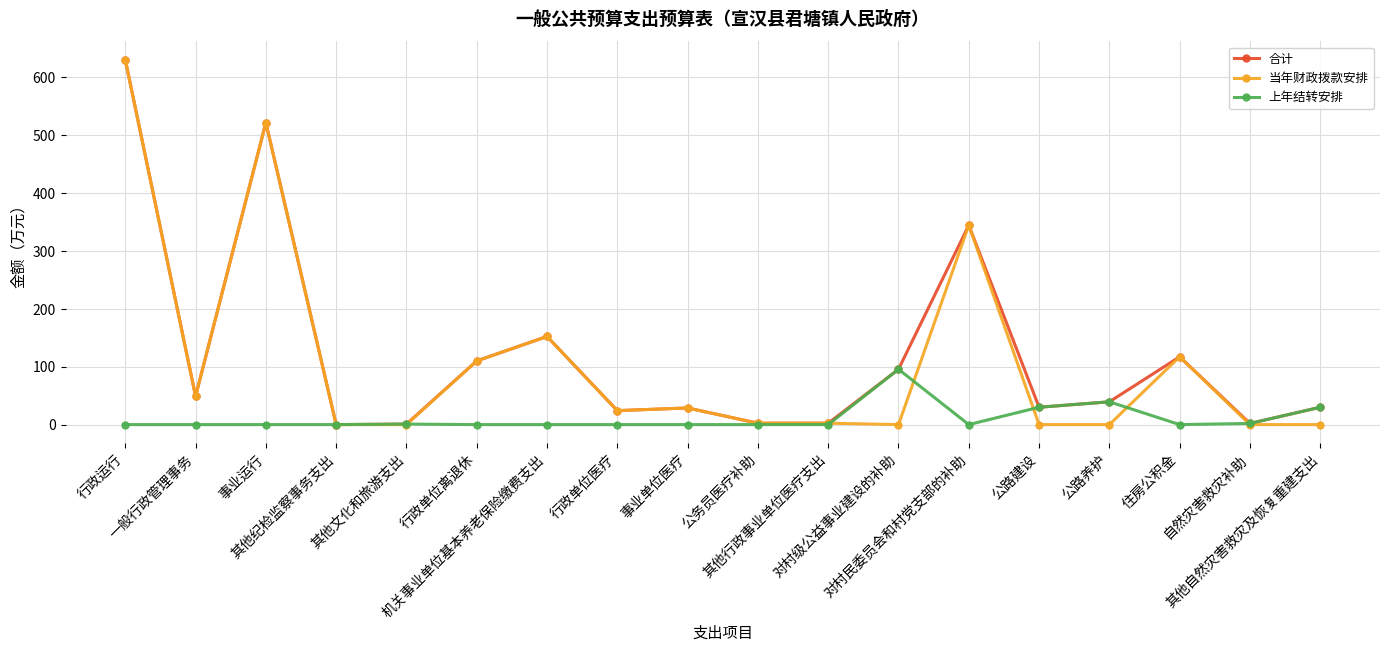

Which series has the widest spread of values?

当年财政拨款安排